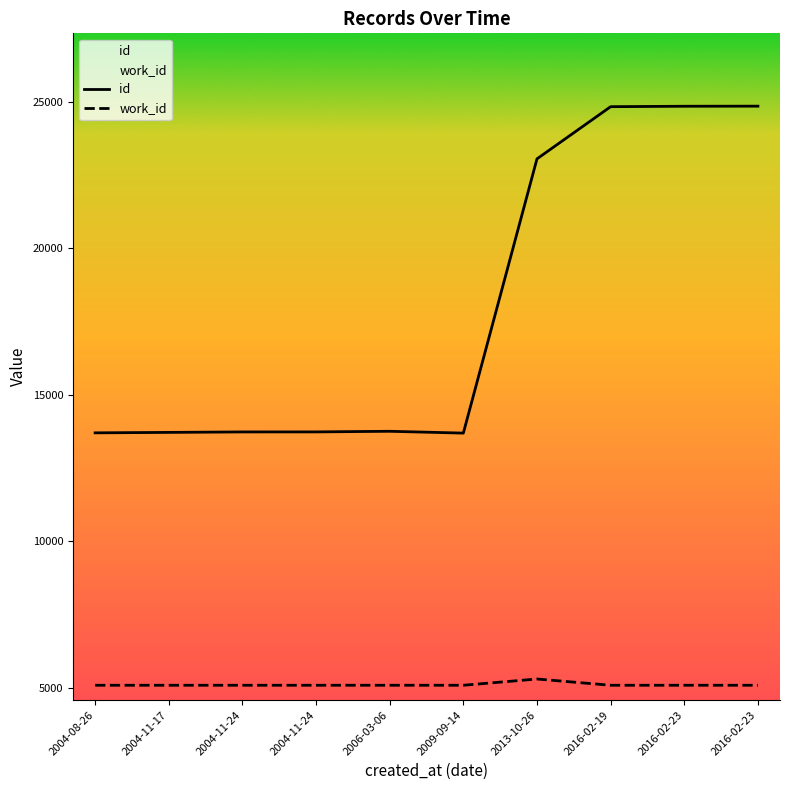

What are all the series names shown in the legend?

id, work_id